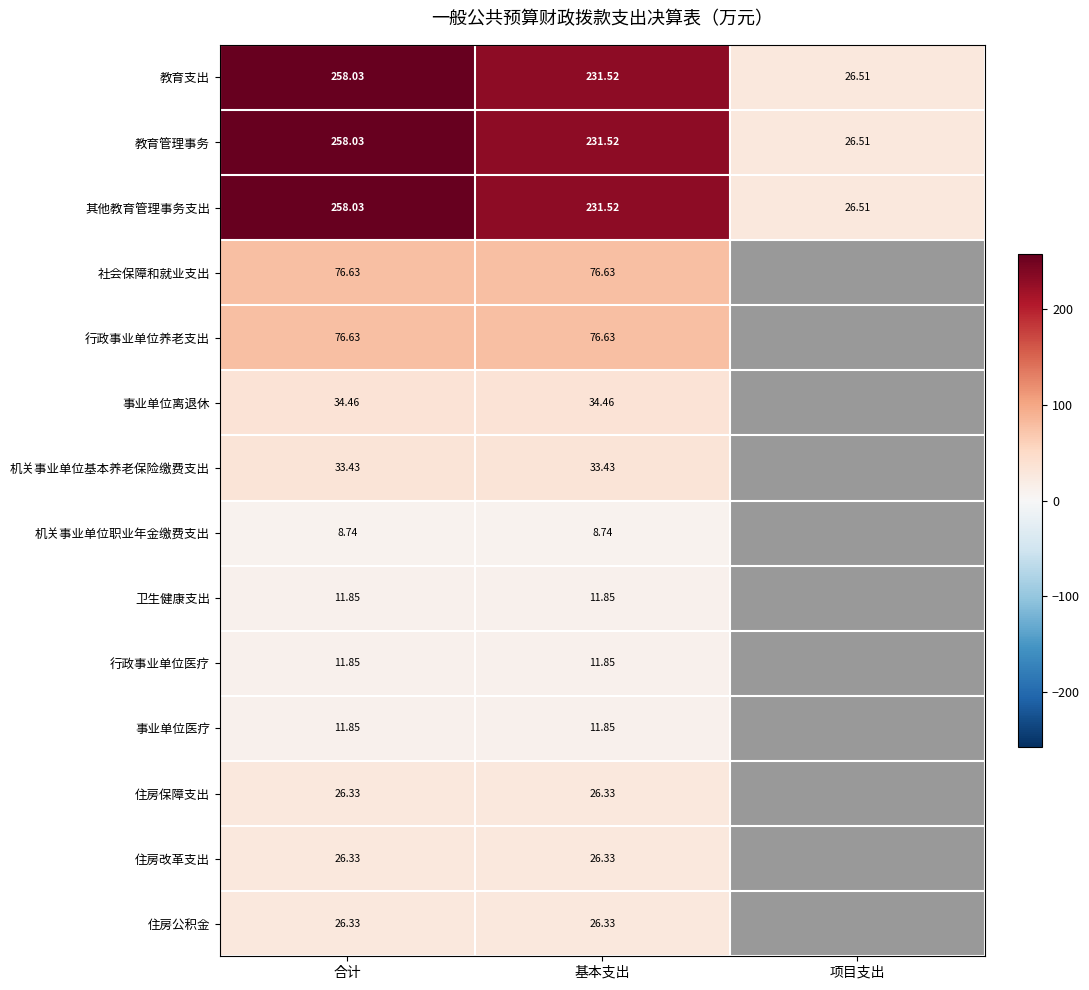

Rank the series at 合计 from highest to lowest value.

教育支出, 教育管理事务, 其他教育管理事务支出, 社会保障和就业支出, 行政事业单位养老支出, 事业单位离退休, 机关事业单位基本养老保险缴费支出, 住房保障支出, 住房改革支出, 住房公积金, 卫生健康支出, 行政事业单位医疗, 事业单位医疗, 机关事业单位职业年金缴费支出